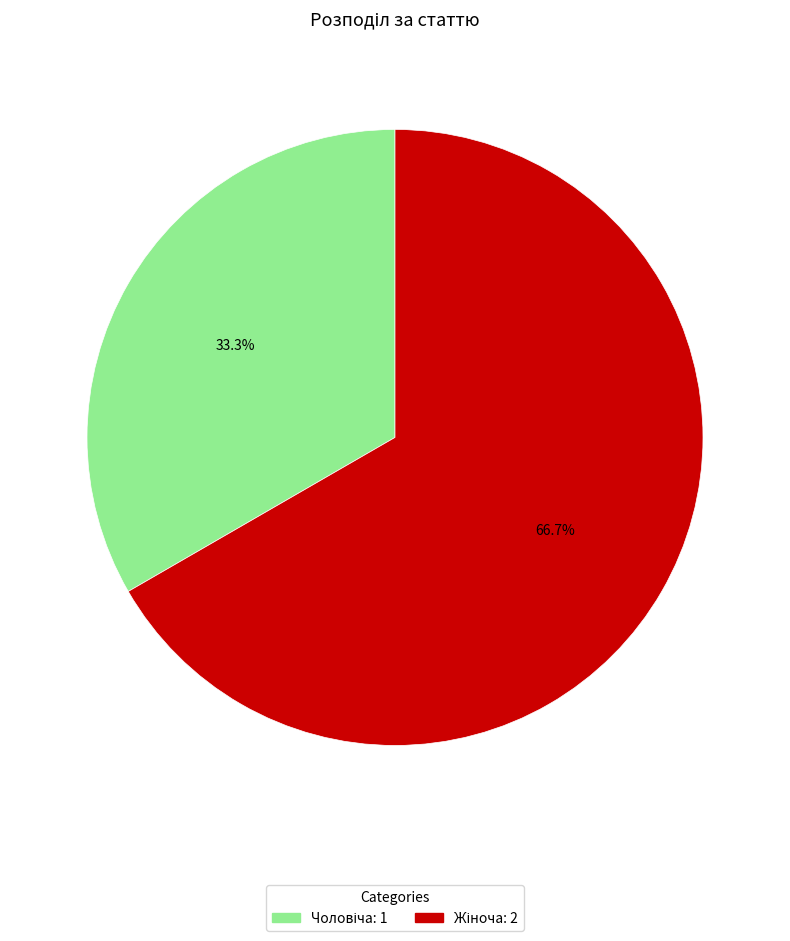

Count the number of slices in the pie.

2